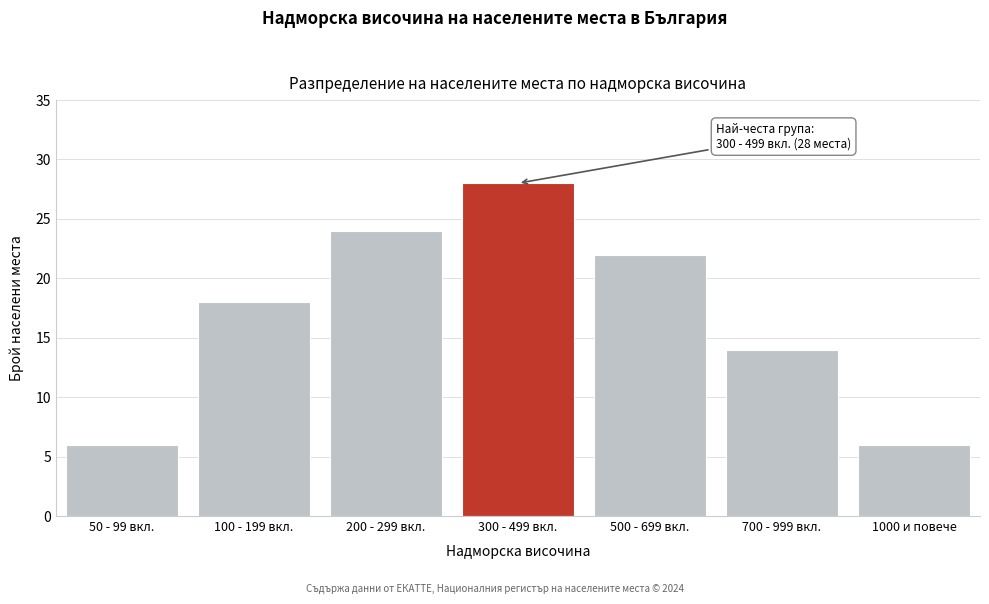

Reading left to right, transcribe all the data shown in this chart.

50 - 99 вкл.=6	100 - 199 вкл.=18	200 - 299 вкл.=24	300 - 499 вкл.=28	500 - 699 вкл.=22	700 - 999 вкл.=14	1000 и повече=6